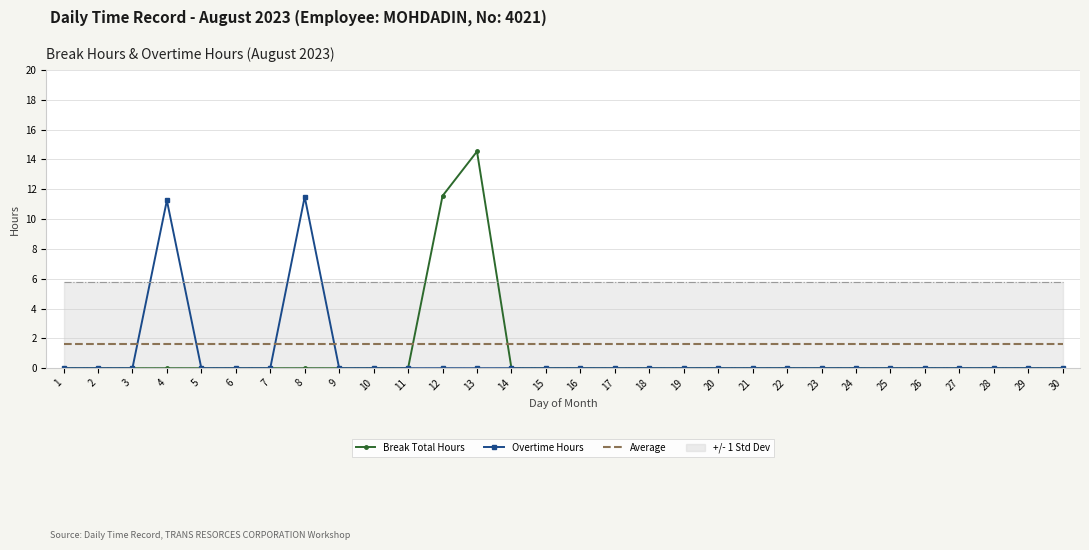

At which label is Break Total Hours closest to 7?

12